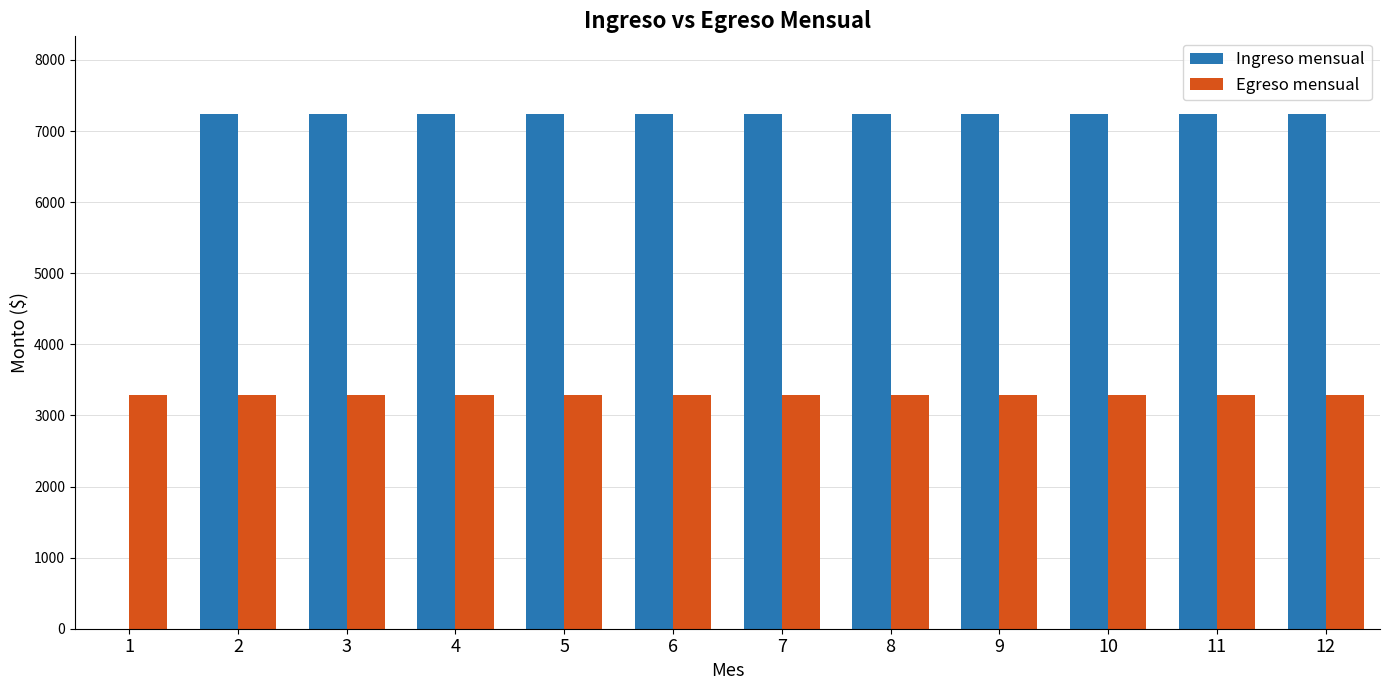

Which series has the largest range (max minus min)?

Ingreso mensual